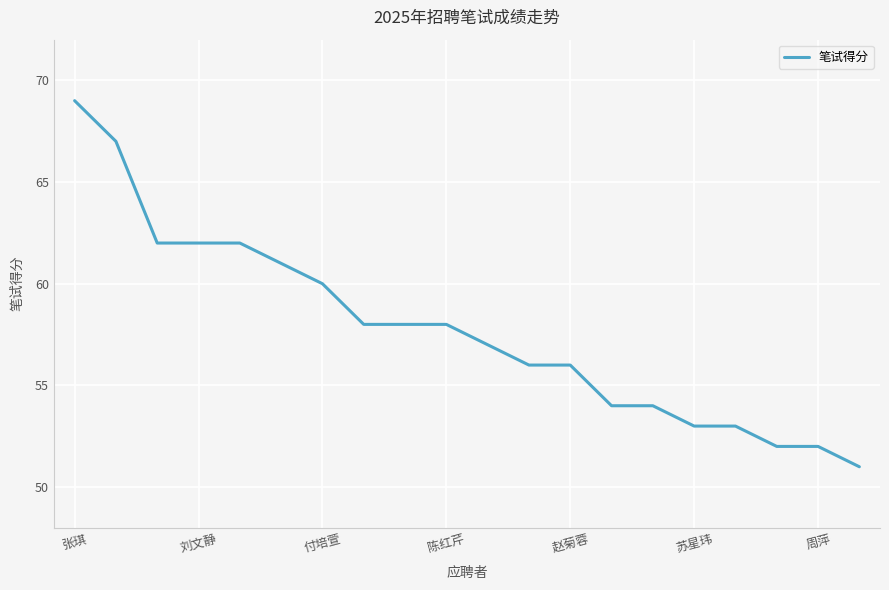

Reading left to right, extract all data points from this chart.

69	67	62	62	62	61	60	58	58	58	57	56	56	54	54	53	53	52	52	51